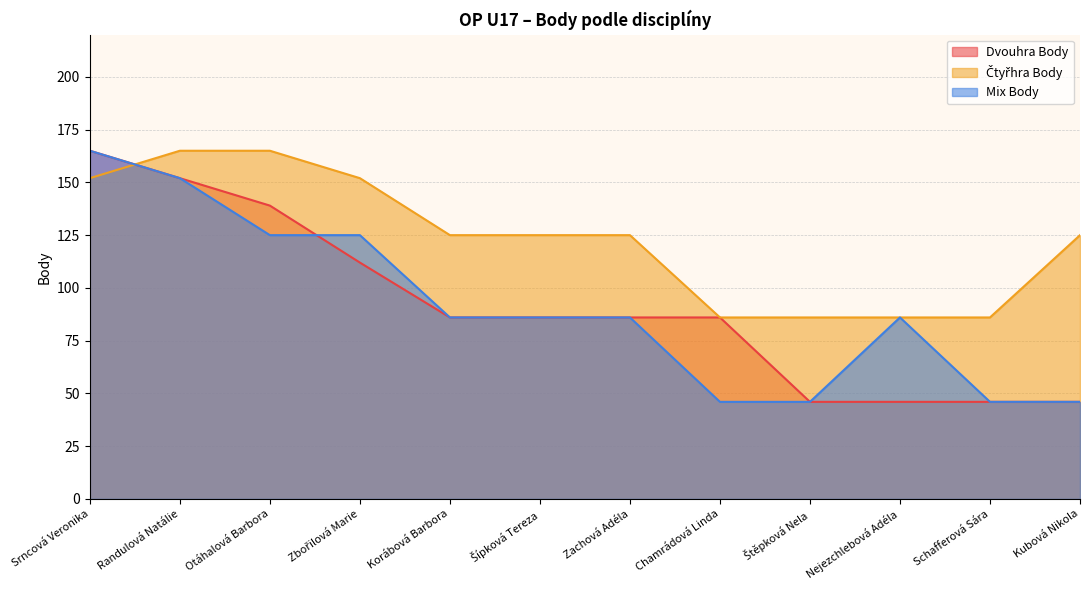

Between which two adjacent categories do Mix Body and Dvouhra Body first intersect?

Otáhalová Barbora and Zbořilová Marie